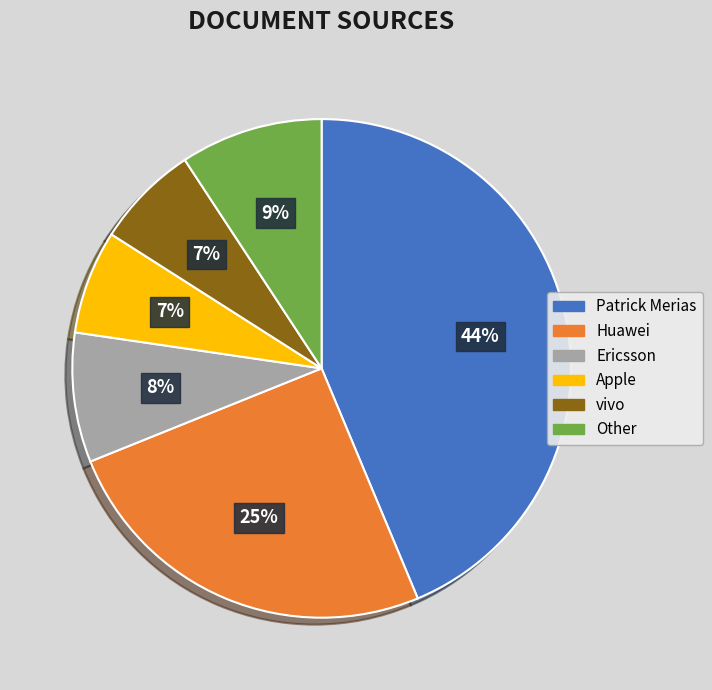

To the nearest percent, what is the difference between the largest and smallest slice percentages?

37%